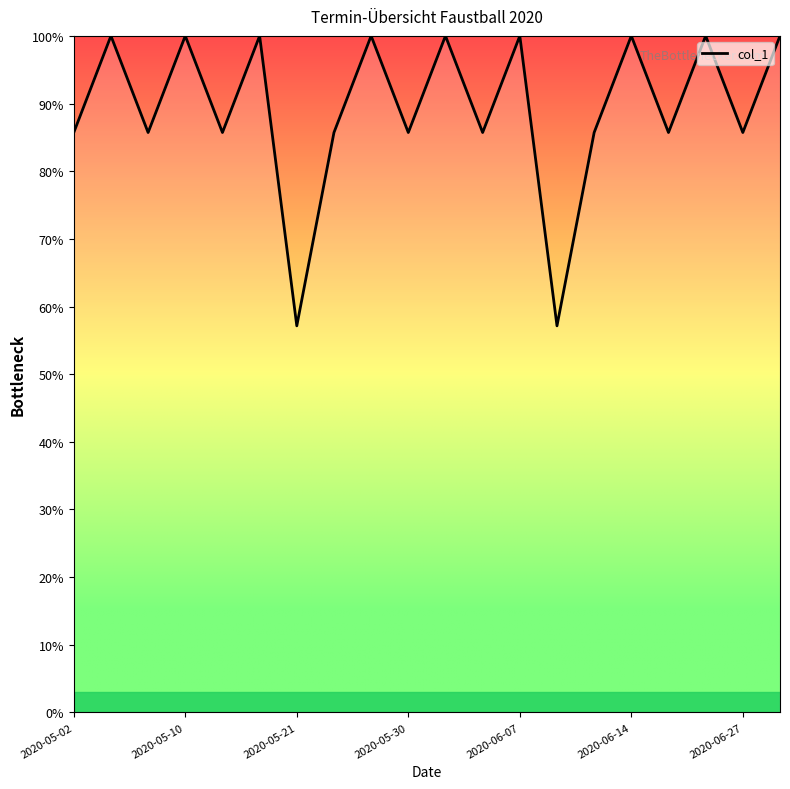

Reading left to right, transcribe all the data shown in this chart.

85.7	100.0	85.7	100.0	85.7	100.0	57.1	85.7	100.0	85.7	100.0	85.7	100.0	57.1	85.7	100.0	85.7	100.0	85.7	100.0